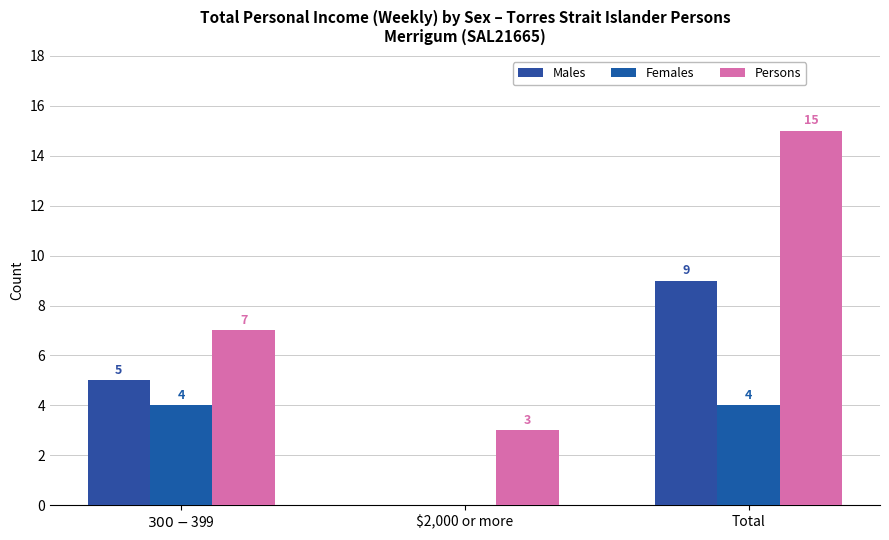

Count the Females values in the range 0 to 4.

3